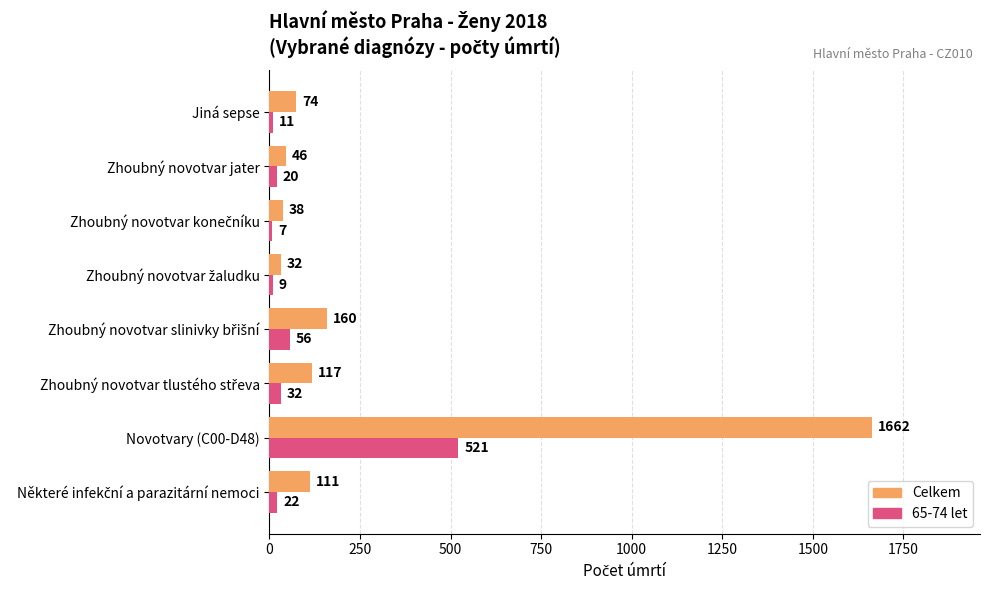

How many categories are shown in the chart?

8